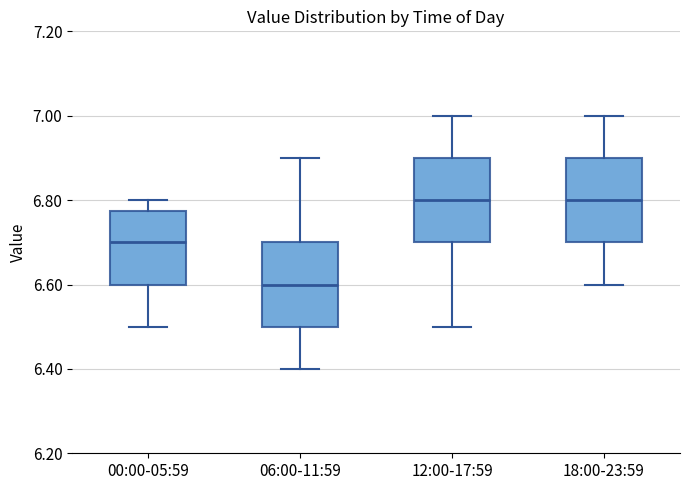

Where is the lower edge of the box for 12:00-17:59 on the y-axis? The values are not printed on the chart, so give them approximately, as read against the axis.

6.70